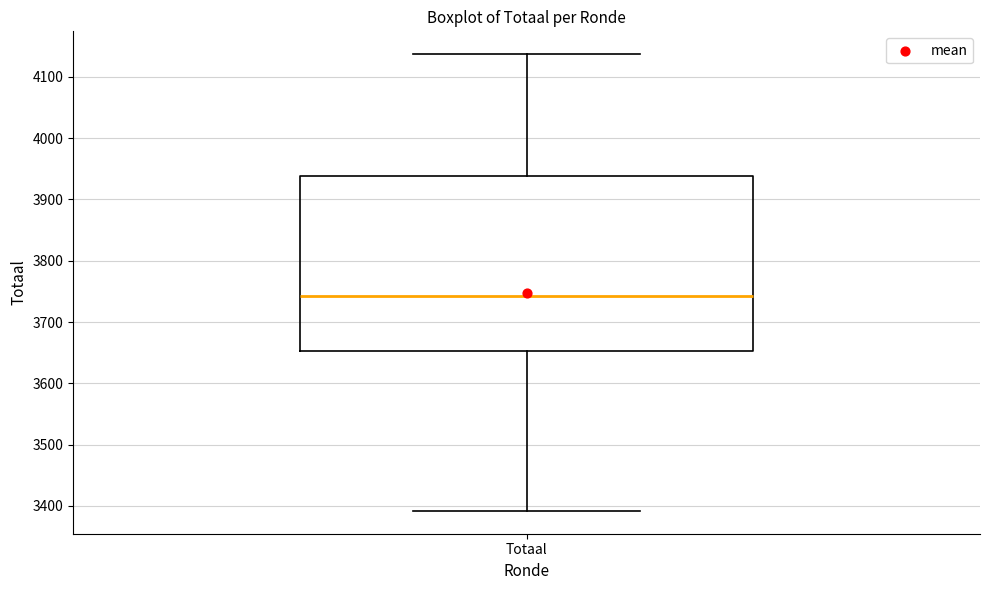

Read this box plot against the y-axis: the position of the median line, the range covered by the box, and the ends of both whiskers. The values are not printed on the chart, so give them approximately, as read against the axis.

median 3740, box 3650 to 3940, whiskers 3390 to 4140